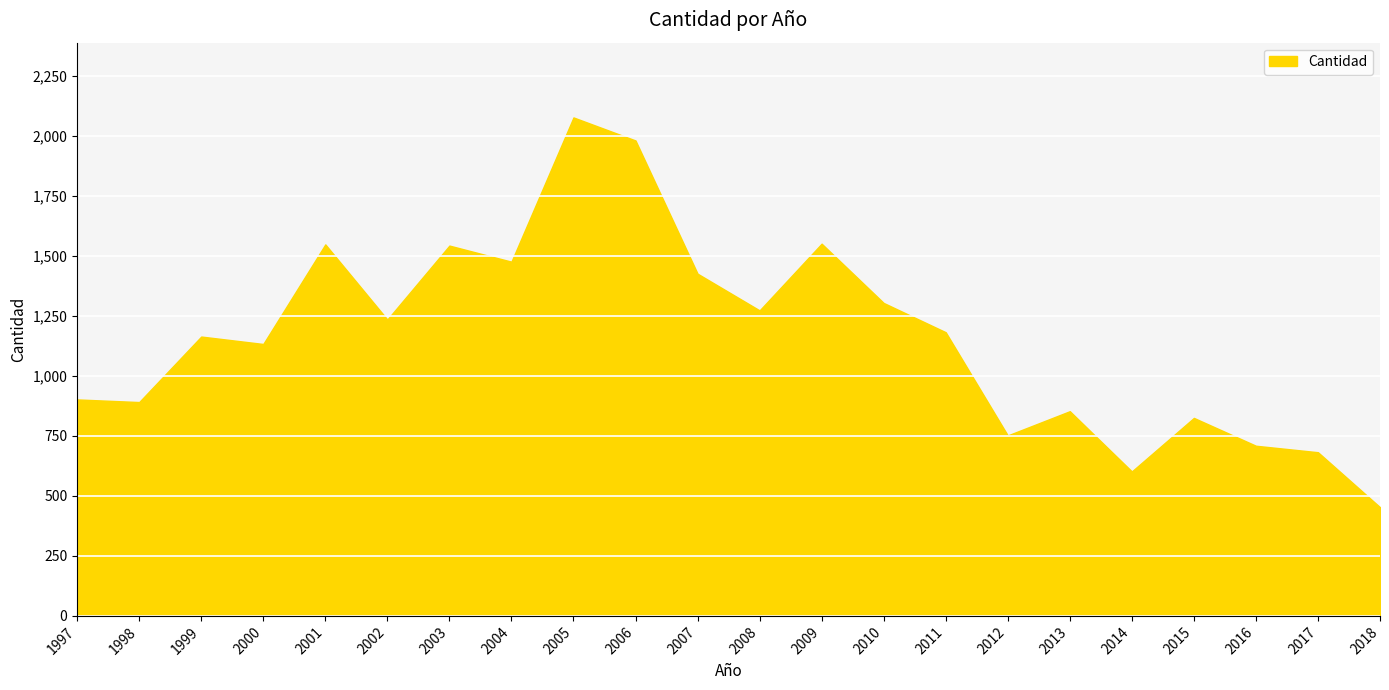

What is the difference between the second highest and minimum values?

1528